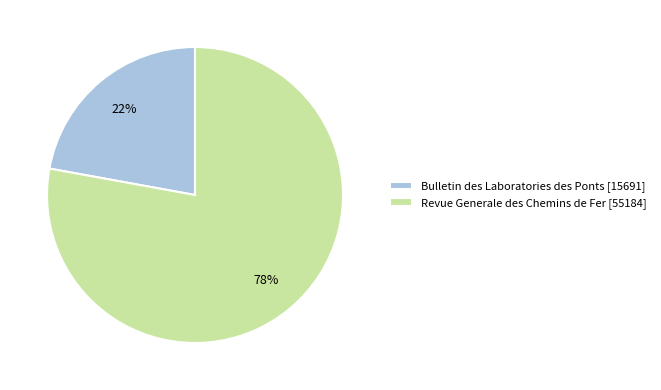

How many segments does this pie chart have?

2